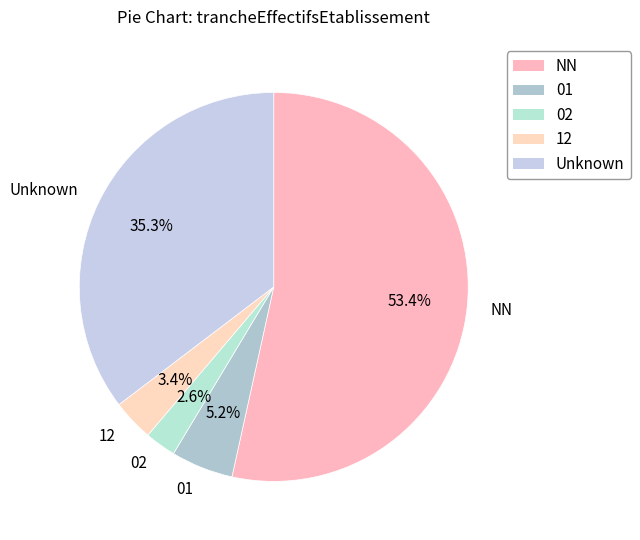

What is the largest slice in the pie chart?

NN